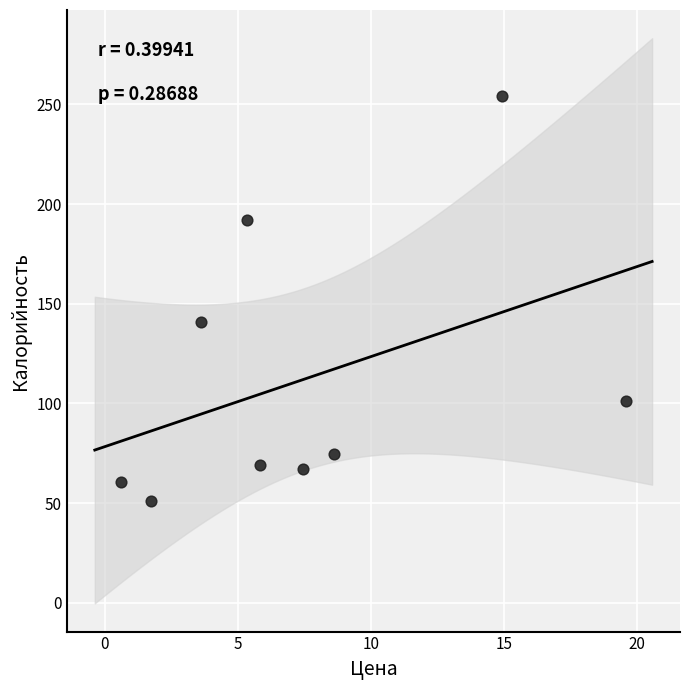

What is the average Y value?

112.3